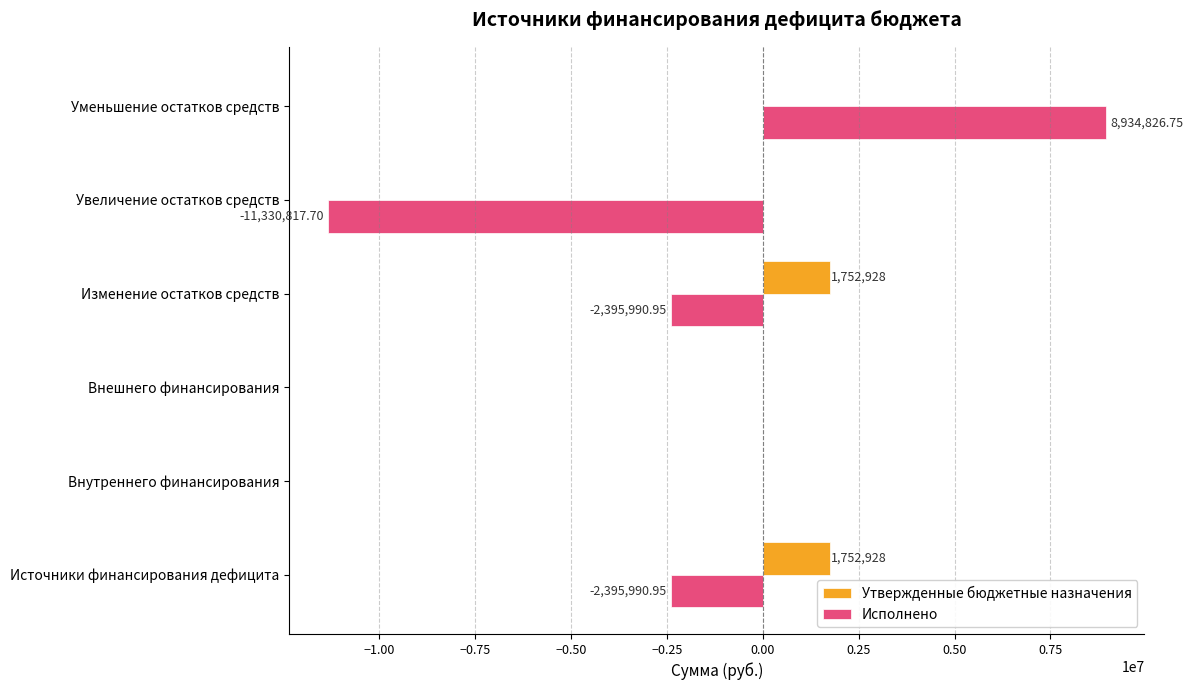

At which category does the chart reach its peak across all series?

Уменьшение остатков средств